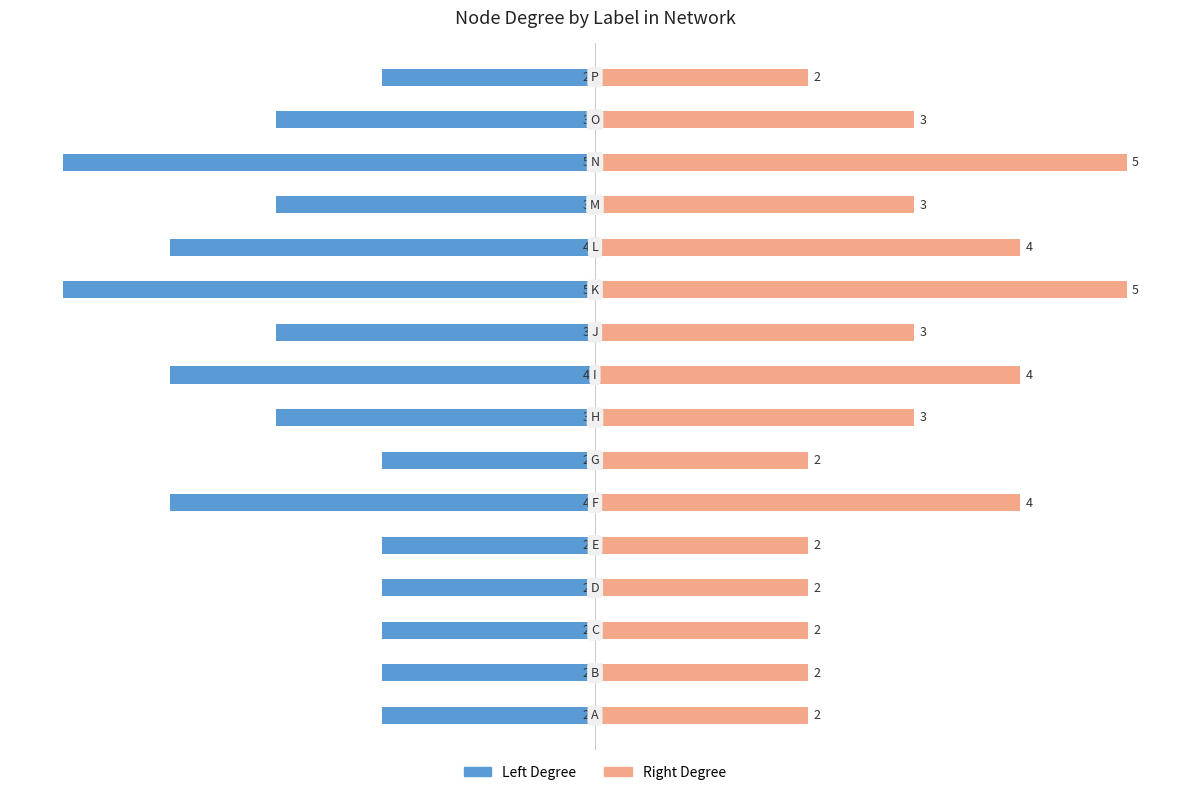

Which series has the largest total across all categories?

Node Degree (Right)